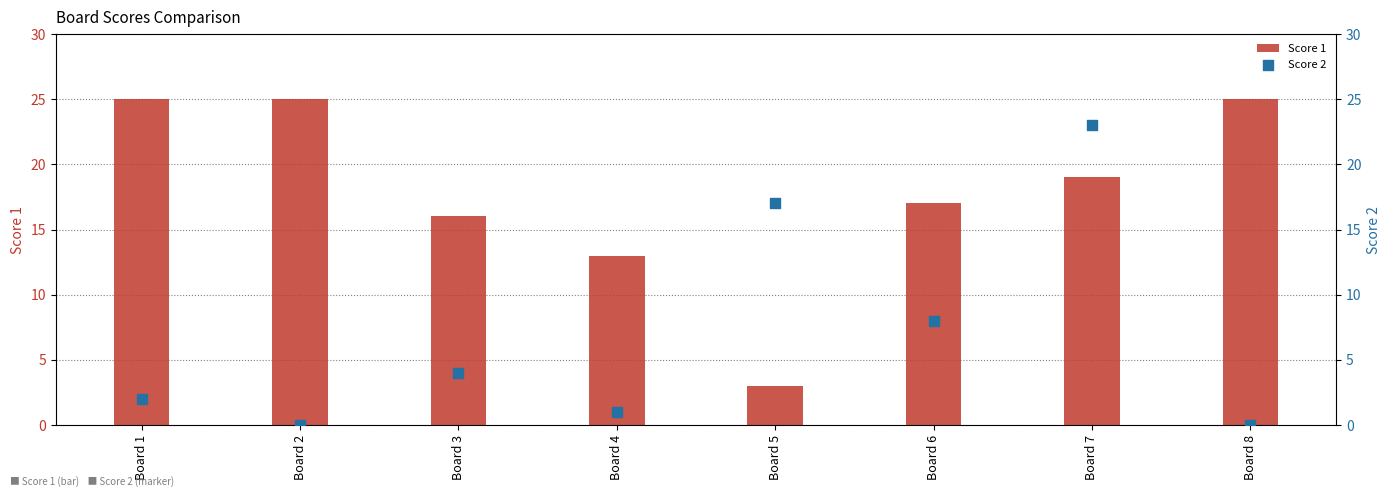

Which series has the largest total across all categories?

Score 1